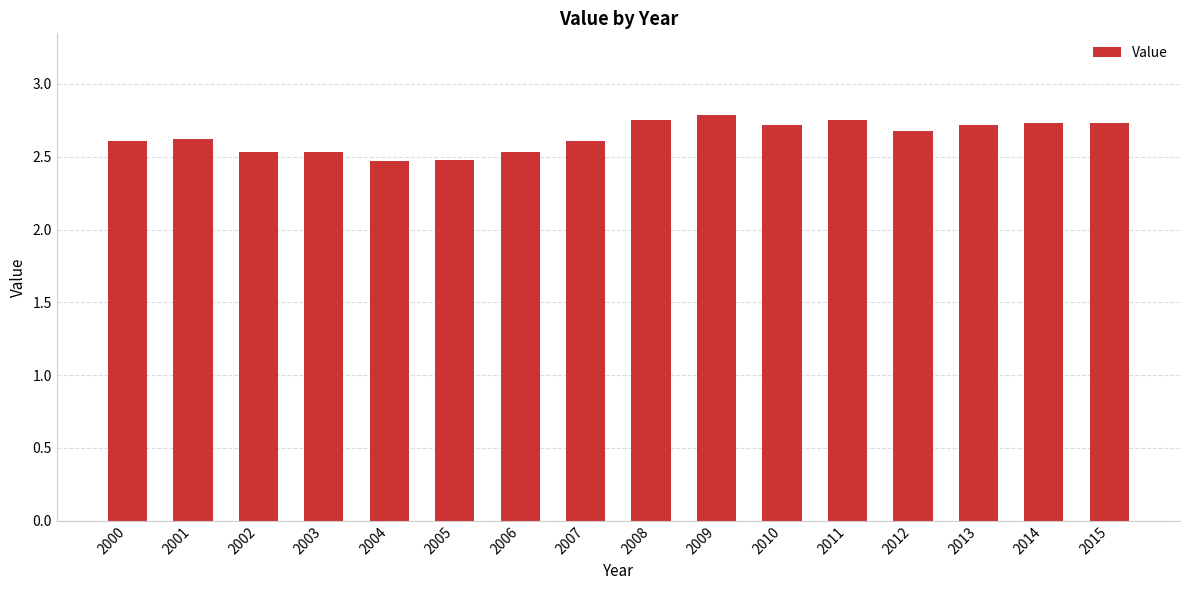

How many values are between 2 and 3?

16